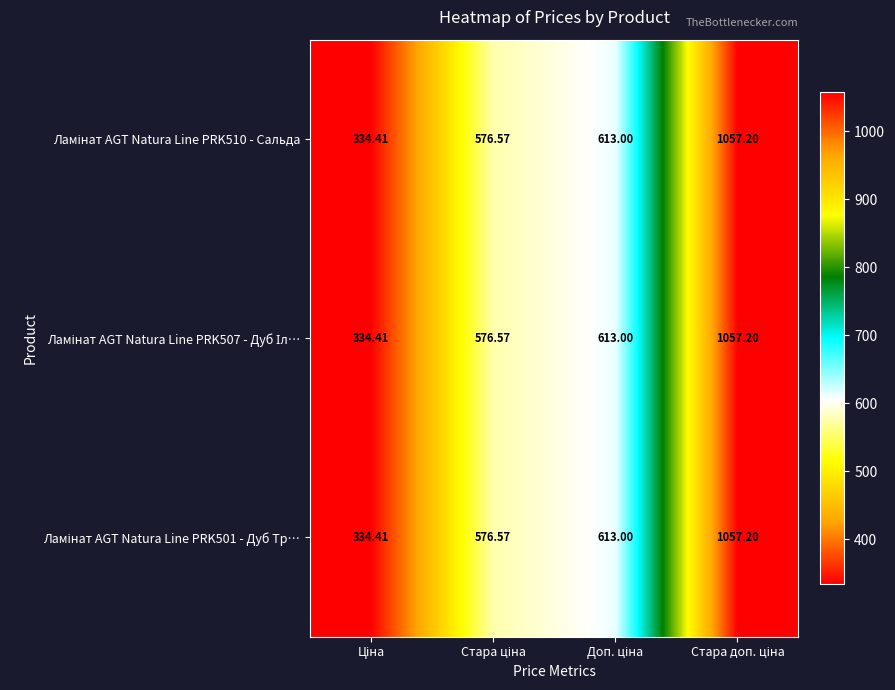

What is the approximate value of Ламінат AGT Natura Line PRK507 - Дуб Іл… at Стара ціна?

576.6